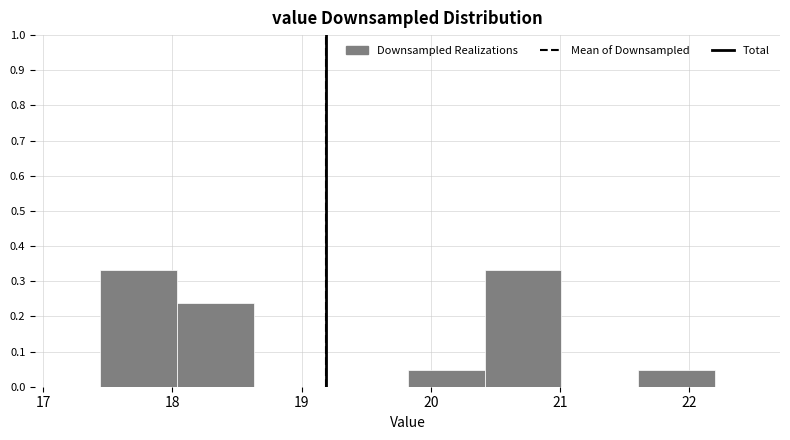

What is the height of the bar covering 18.0 to 18.6 on the x-axis? Neither the bar edges nor the heights are printed on the chart, so give them approximately, as read against the axes.

0.24